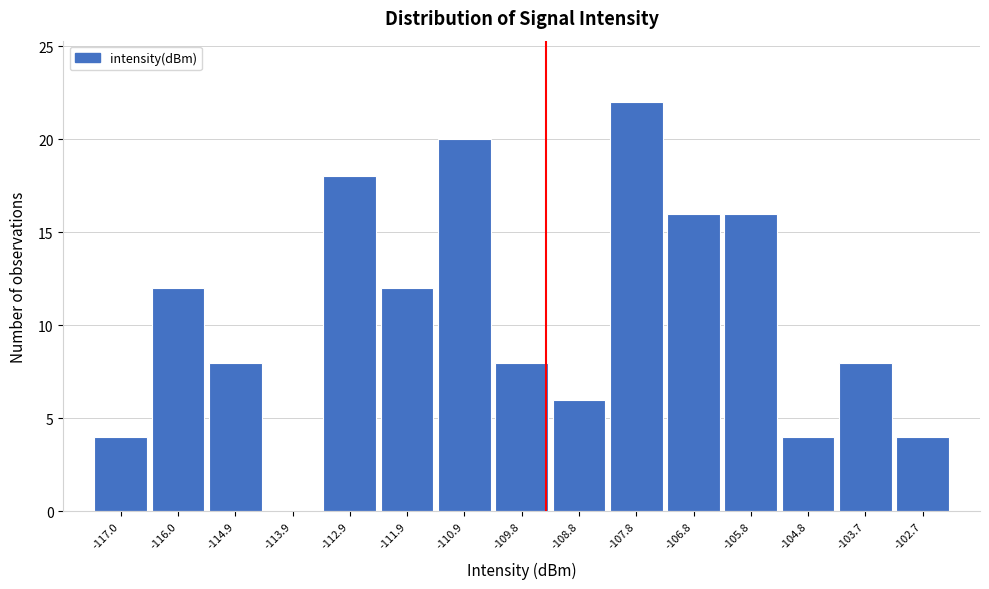

Which range on the x-axis has the tallest bar?

-108.4 to -107.4